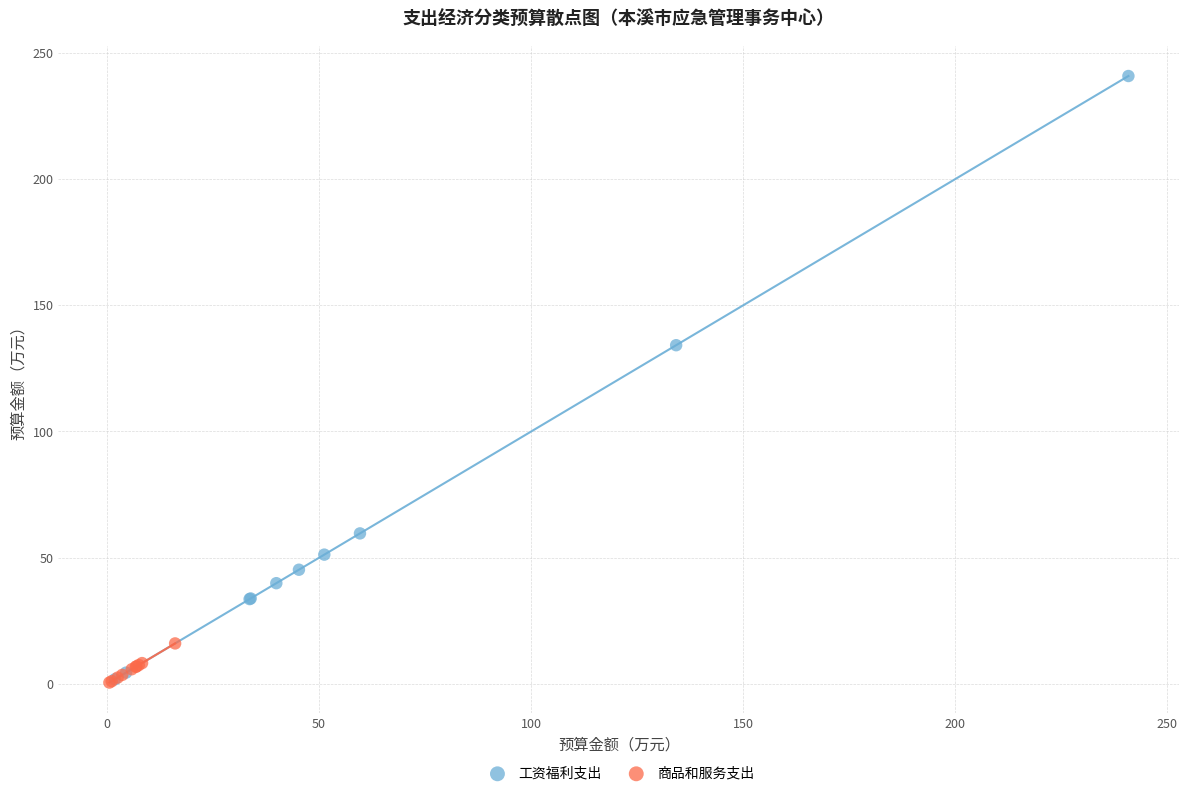

What are all the series names shown in the legend?

工资福利支出, 商品和服务支出